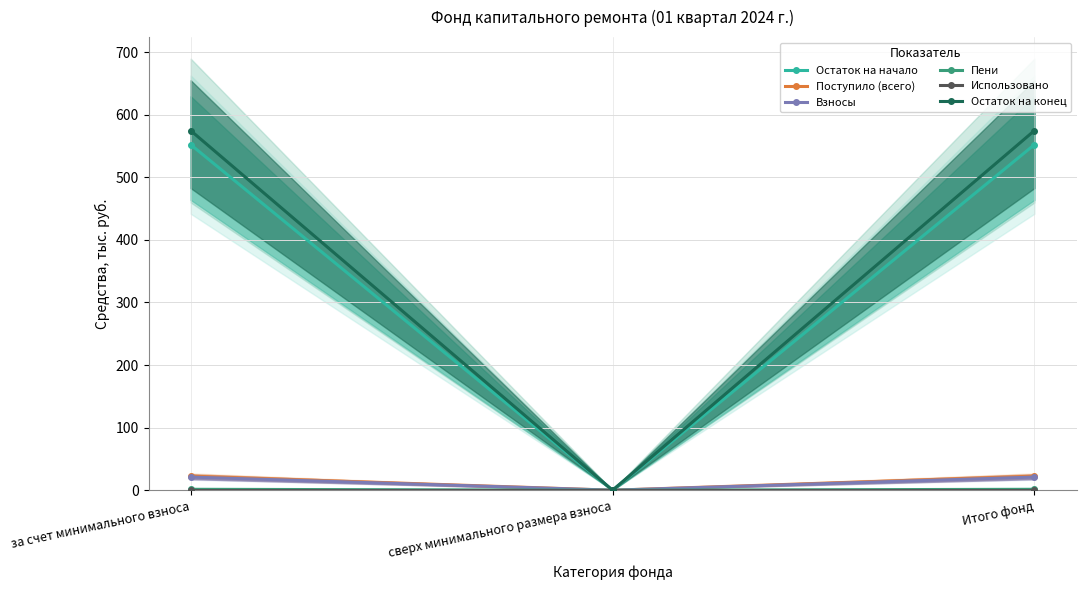

Which category has the lowest value in the Использовано series?

за счет минимального взноса